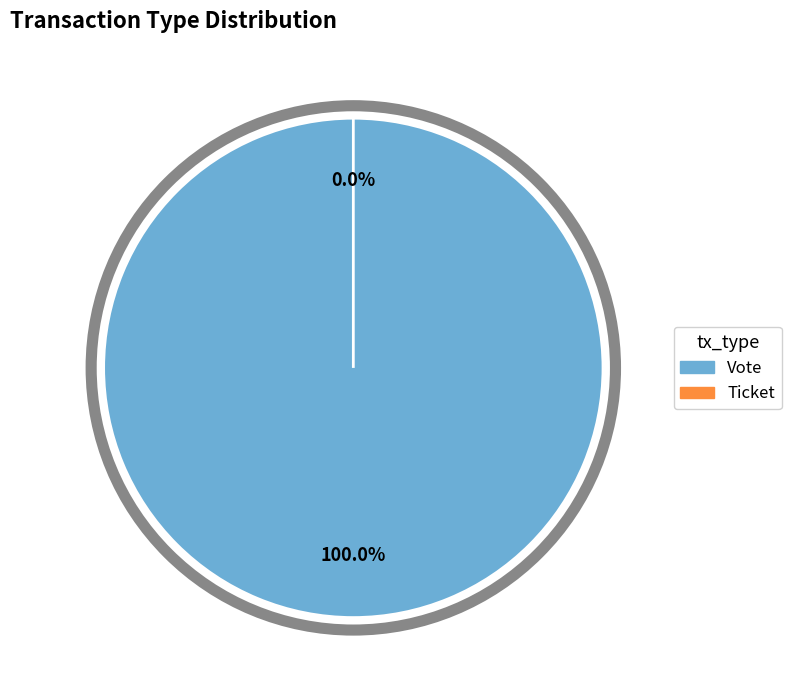

Rank the categories by value from lowest to highest.

Ticket, Vote